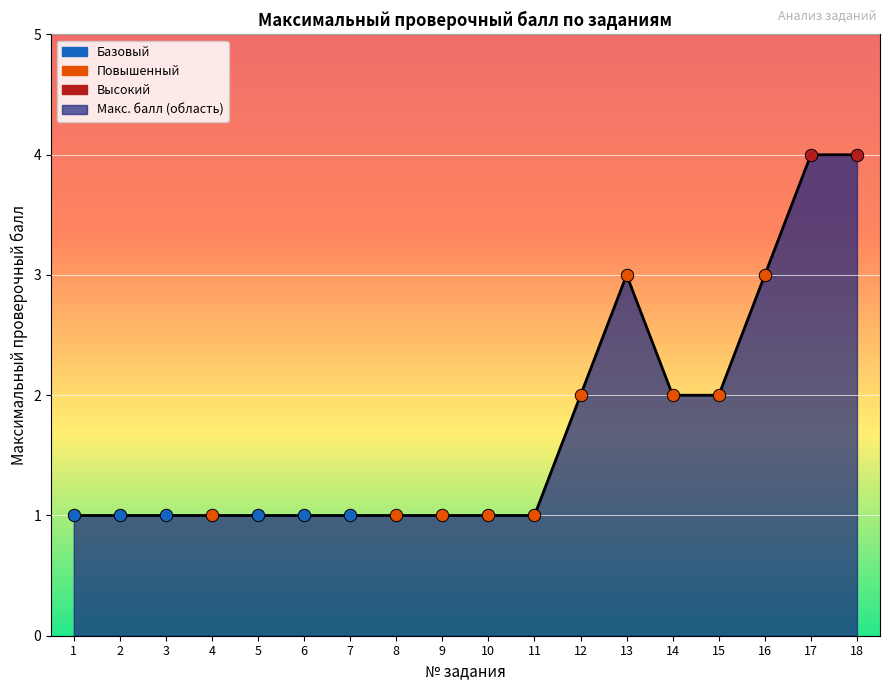

Approximately how many times larger is the value at 2 compared to 4?

1.0